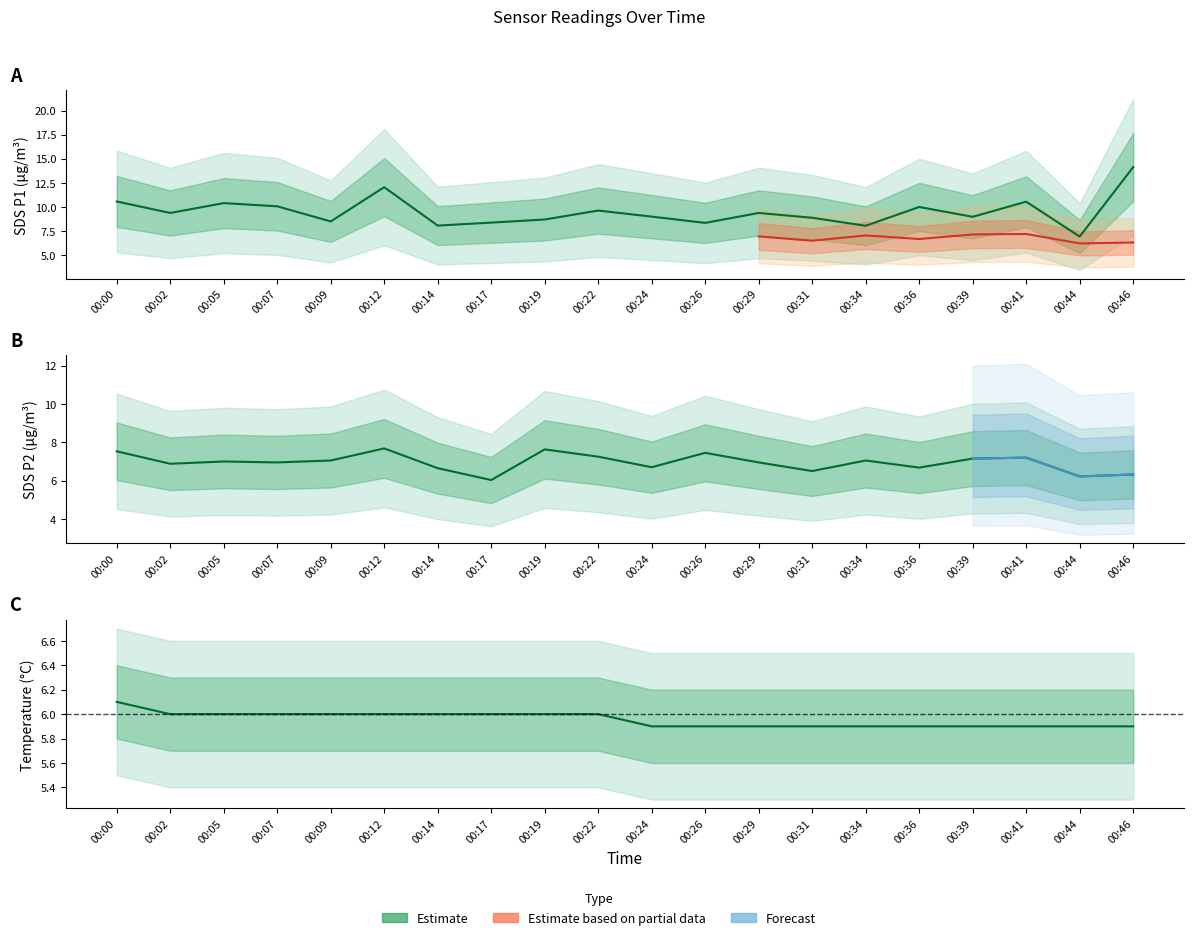

How many interior local peaks does the SDS_P2 series have?

6